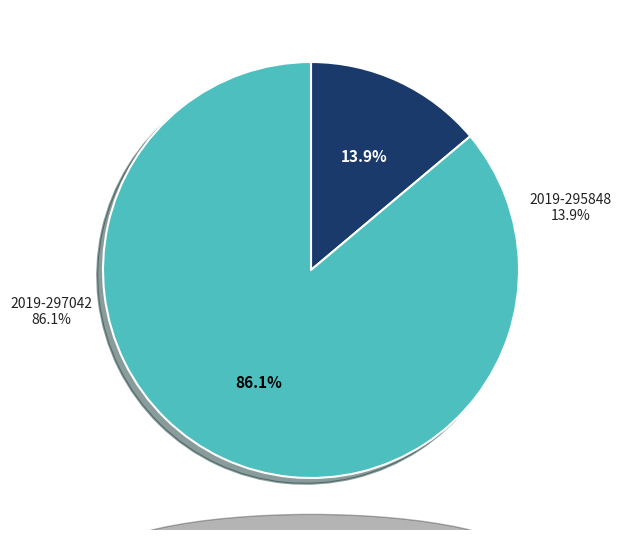

Which category has the smallest portion of the pie?

2019-295848